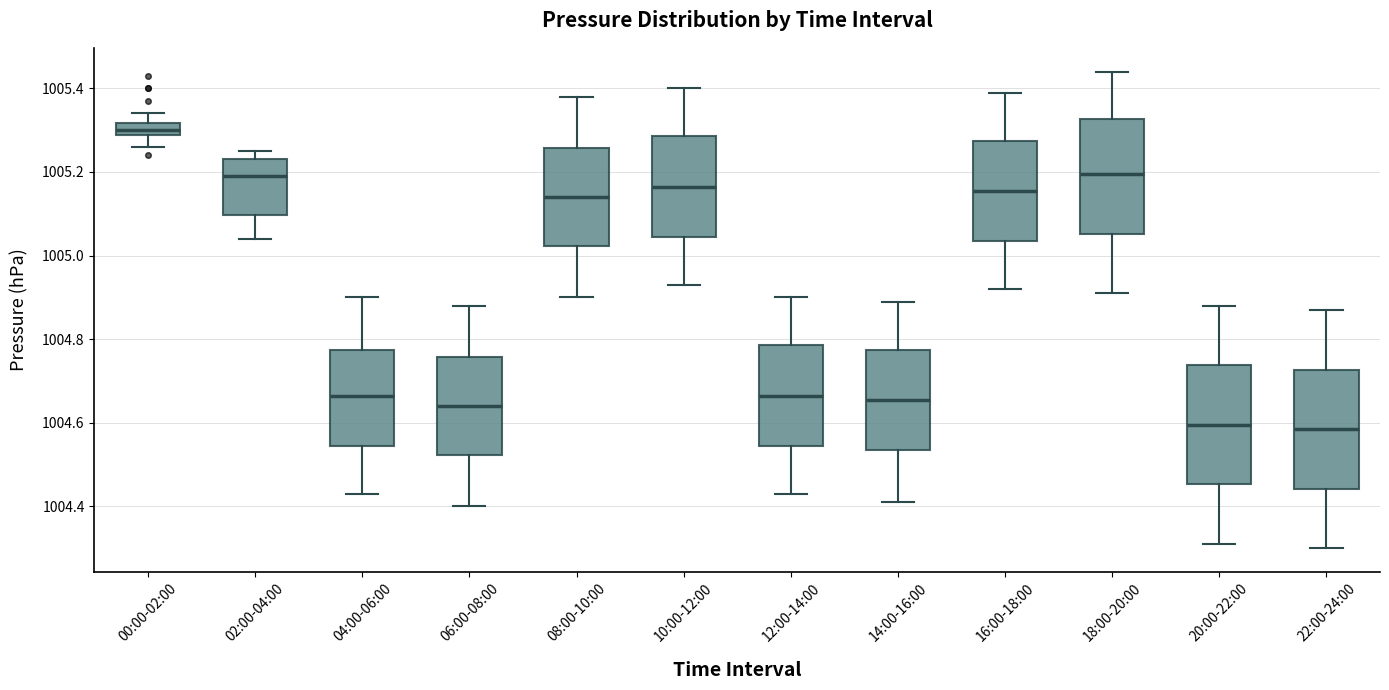

Reading left to right, read every box against the y-axis: the position of its median line, the range the box covers, and the ends of its whiskers. The values are not printed on the chart, so give them approximately, as read against the axis.

00:00-02:00: median 1005.30, box 1005.28 to 1005.32, whiskers 1005.26 to 1005.34
02:00-04:00: median 1005.20, box 1005.10 to 1005.24, whiskers 1005.04 to 1005.26
04:00-06:00: median 1004.66, box 1004.54 to 1004.78, whiskers 1004.44 to 1004.90
06:00-08:00: median 1004.64, box 1004.52 to 1004.76, whiskers 1004.40 to 1004.88
08:00-10:00: median 1005.14, box 1005.02 to 1005.26, whiskers 1004.90 to 1005.38
10:00-12:00: median 1005.16, box 1005.04 to 1005.28, whiskers 1004.94 to 1005.40
12:00-14:00: median 1004.66, box 1004.54 to 1004.78, whiskers 1004.44 to 1004.90
14:00-16:00: median 1004.66, box 1004.54 to 1004.78, whiskers 1004.42 to 1004.90
16:00-18:00: median 1005.16, box 1005.04 to 1005.28, whiskers 1004.92 to 1005.40
18:00-20:00: median 1005.20, box 1005.06 to 1005.32, whiskers 1004.92 to 1005.44
20:00-22:00: median 1004.60, box 1004.46 to 1004.74, whiskers 1004.32 to 1004.88
22:00-24:00: median 1004.58, box 1004.44 to 1004.72, whiskers 1004.30 to 1004.88